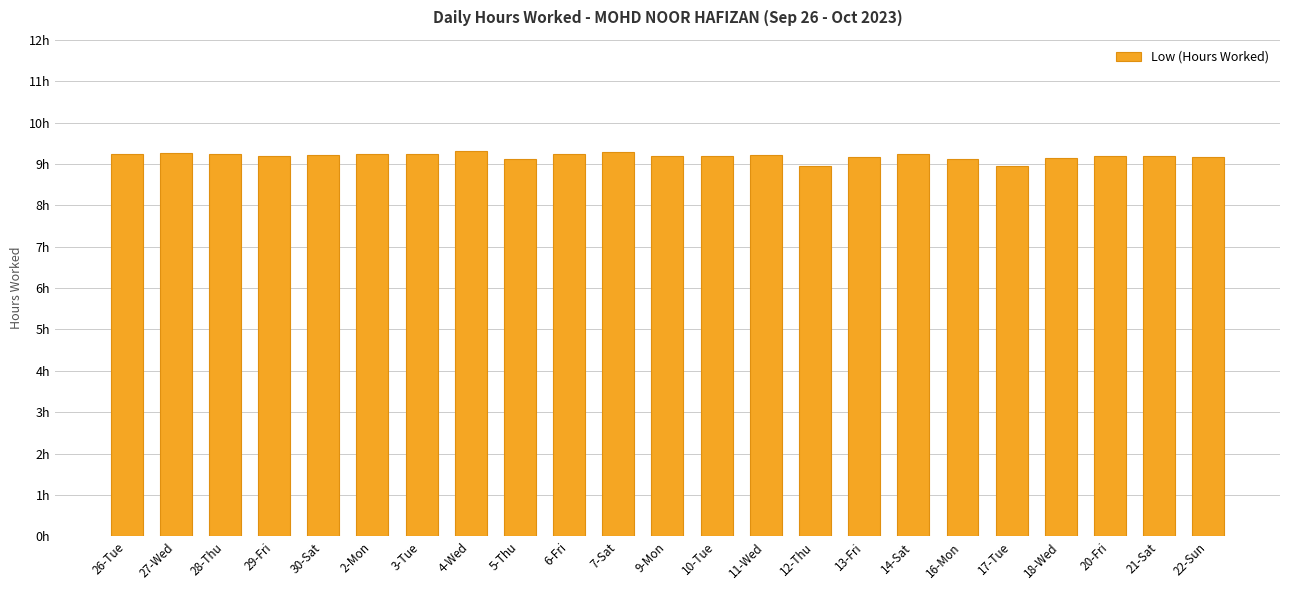

Approximately how many times larger is the value at 5-Thu compared to 14-Sat?

1.0